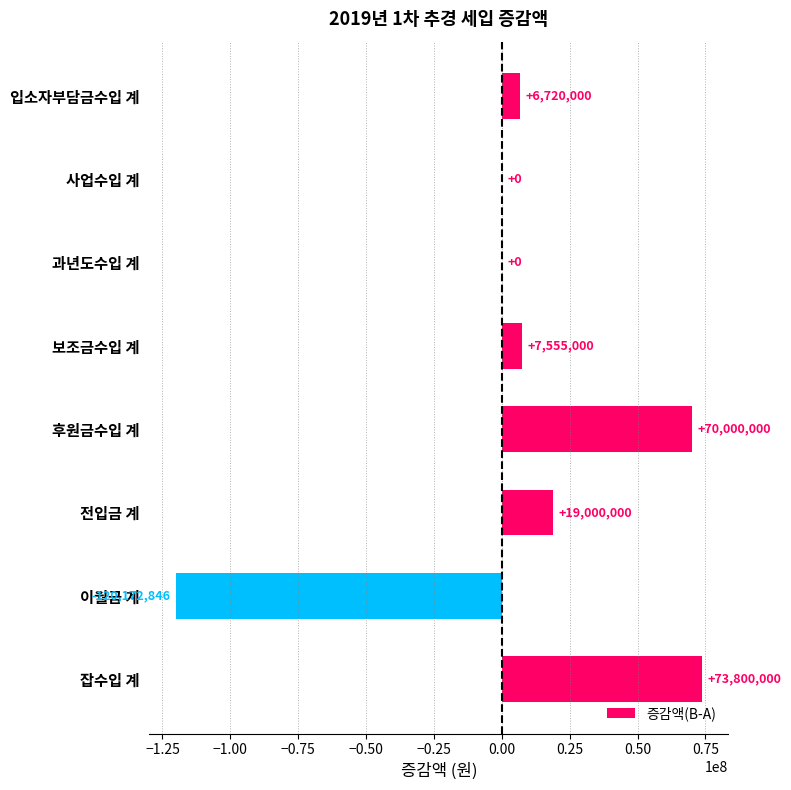

Which label corresponds to the largest value in the chart?

잡수입 계